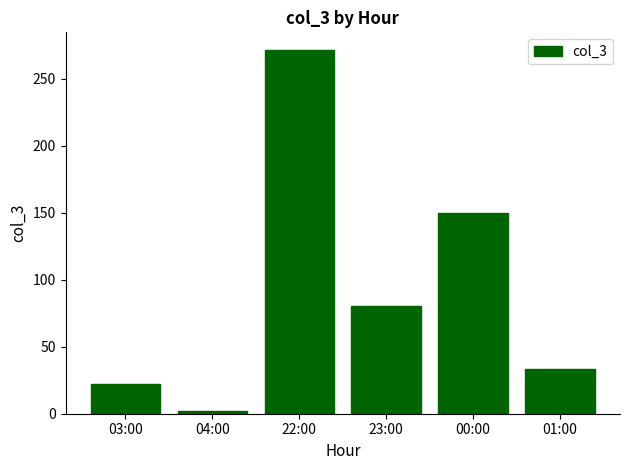

How many data points are less than 80?

3